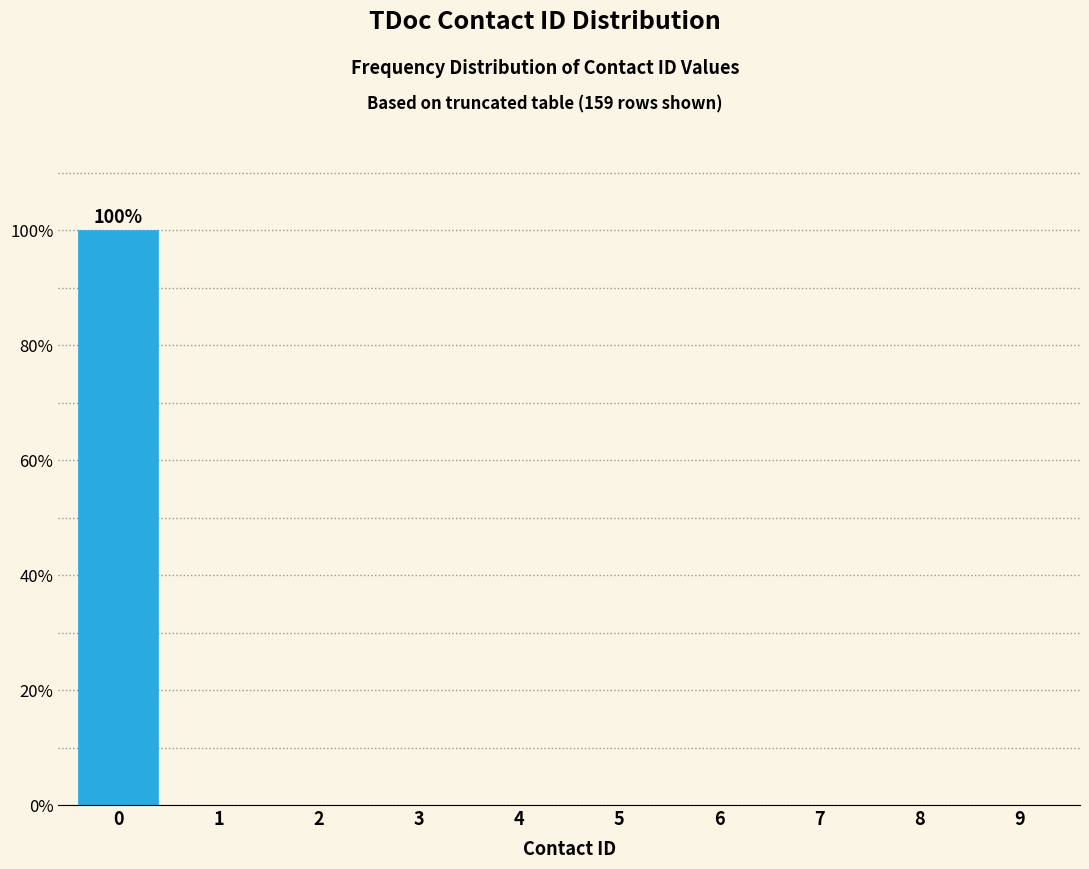

Reading left to right, list all the values displayed in this chart.

0=100	1=0	2=0	3=0	4=0	5=0	6=0	7=0	8=0	9=0